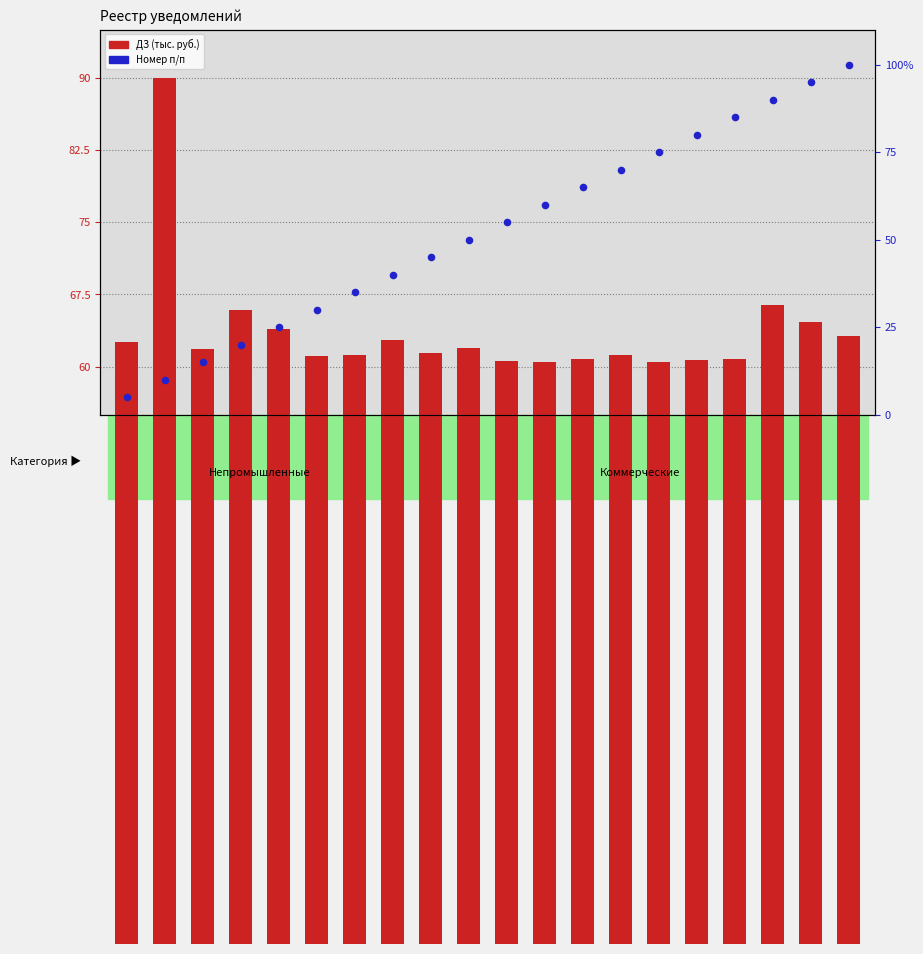

Which series reaches the maximum Y coordinate?

Номер п/п